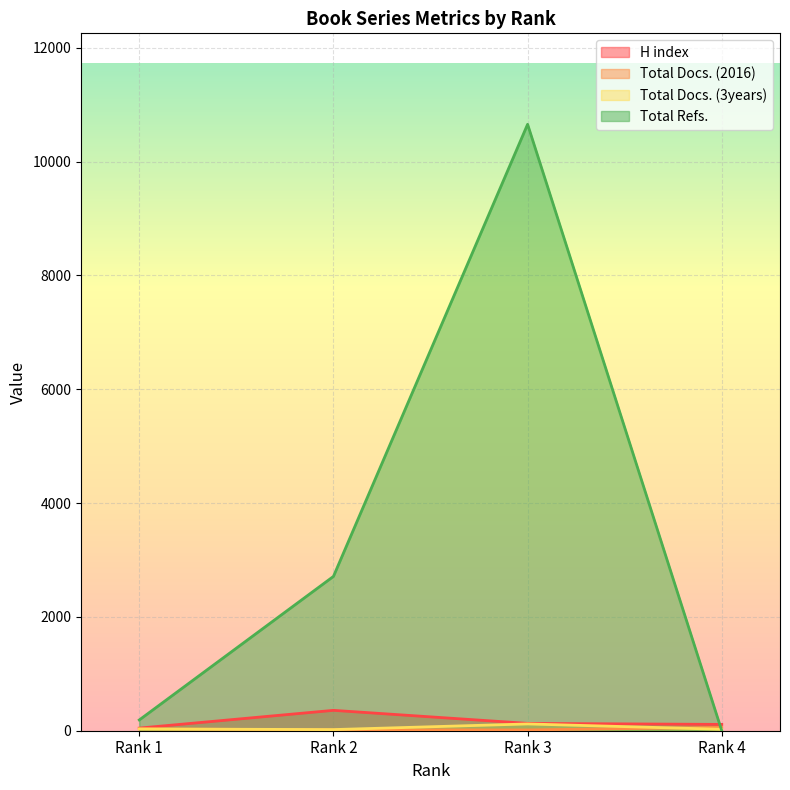

True or false: Total Docs. (3years) and Total Refs. intersect in this chart.

True